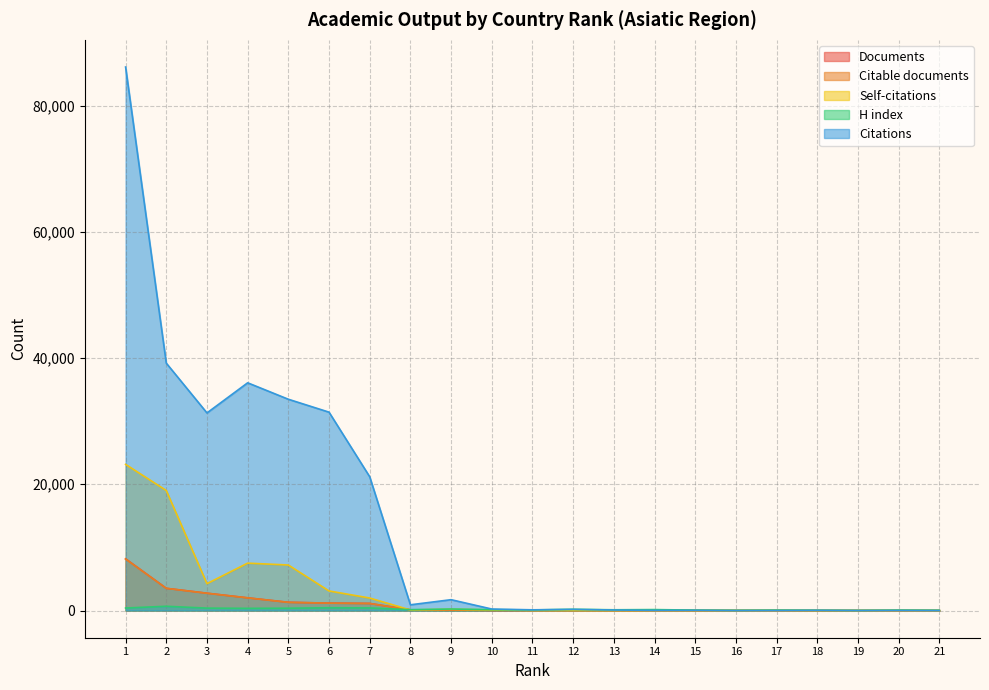

Count the number of categories in the chart.

21